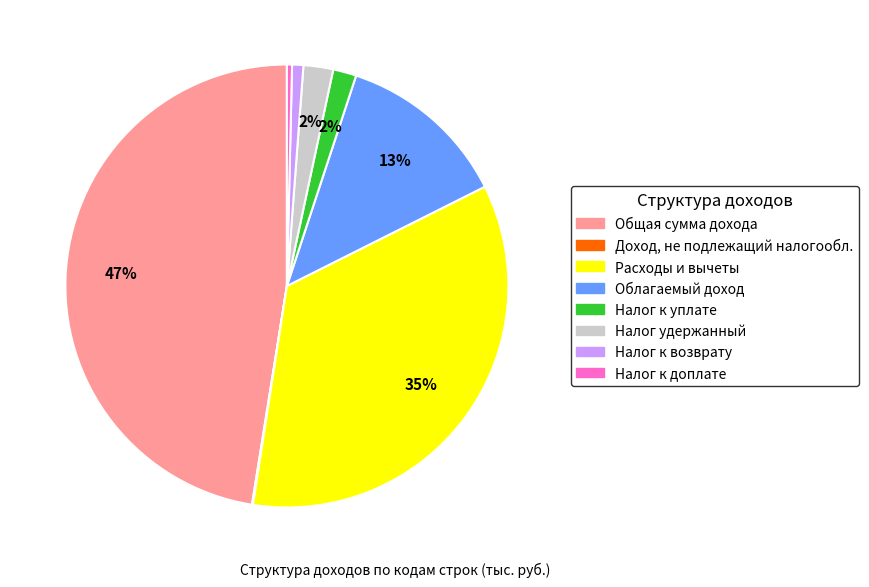

Is there any slice that represents more than half of the pie?

No